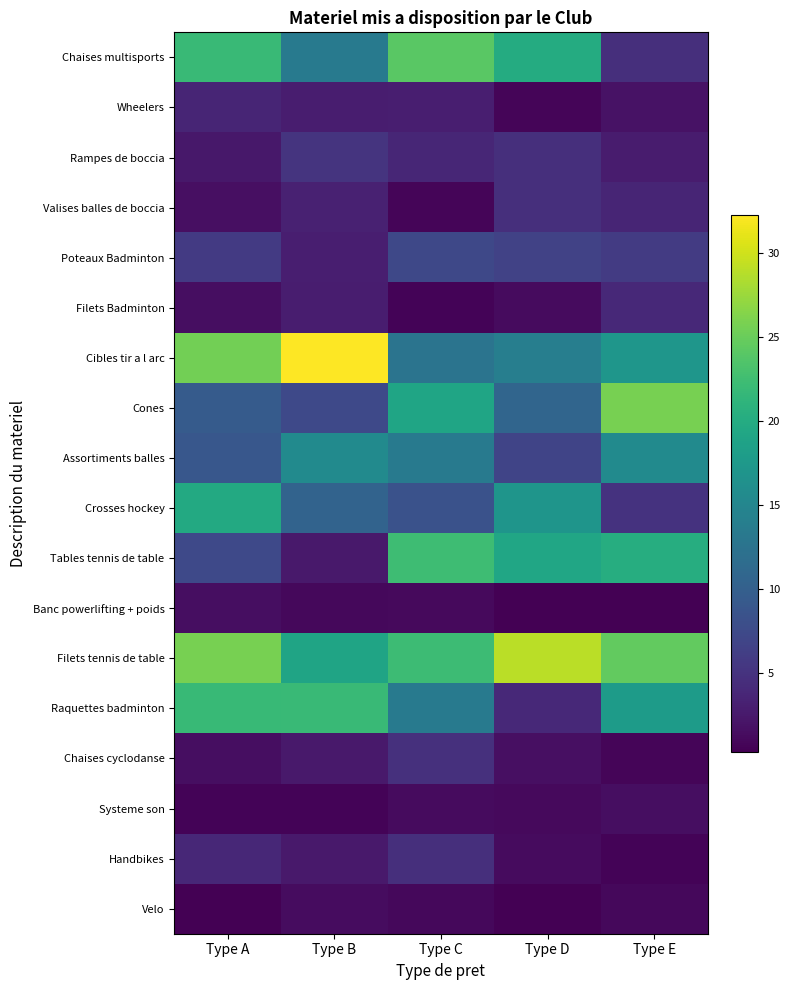

Reading left to right, transcribe all the data shown in this chart.

Chaises multisports: Type A=22.0	Type B=13.4	Type C=24.1	Type D=20.0	Type E=4.7
Wheelers: Type A=3.6	Type B=2.9	Type C=3.0	Type D=0.7	Type E=1.8
Rampes de boccia: Type A=2.3	Type B=5.2	Type C=3.7	Type D=4.6	Type E=2.7
Valises balles de boccia: Type A=1.6	Type B=3.3	Type C=0.8	Type D=4.7	Type E=3.7
Poteaux Badminton: Type A=5.8	Type B=3.0	Type C=7.2	Type D=6.7	Type E=5.9
Filets Badminton: Type A=1.4	Type B=2.8	Type C=0.7	Type D=1.2	Type E=3.9
Cibles tir a l arc: Type A=25.5	Type B=32.3	Type C=12.7	Type D=14.0	Type E=17.1
Cones: Type A=9.4	Type B=7.4	Type C=19.2	Type D=10.7	Type E=25.8
Assortiments balles: Type A=8.9	Type B=15.7	Type C=13.4	Type D=6.8	Type E=15.6
Crosses hockey: Type A=19.7	Type B=10.5	Type C=8.3	Type D=17.0	Type E=5.0
Tables tennis de table: Type A=7.3	Type B=2.4	Type C=22.3	Type D=19.2	Type E=20.2
Banc powerlifting + poids: Type A=1.5	Type B=0.9	Type C=1.1	Type D=0.4	Type E=0.3
Filets tennis de table: Type A=25.7	Type B=19.0	Type C=22.2	Type D=29.0	Type E=24.6
Raquettes badminton: Type A=21.8	Type B=22.0	Type C=13.3	Type D=4.0	Type E=17.8
Chaises cyclodanse: Type A=1.5	Type B=2.5	Type C=4.8	Type D=1.6	Type E=0.7
Systeme son: Type A=0.6	Type B=0.6	Type C=1.3	Type D=1.1	Type E=1.5
Handbikes: Type A=3.8	Type B=2.5	Type C=4.6	Type D=1.3	Type E=0.6
Velo: Type A=0.3	Type B=1.4	Type C=0.9	Type D=0.4	Type E=1.0